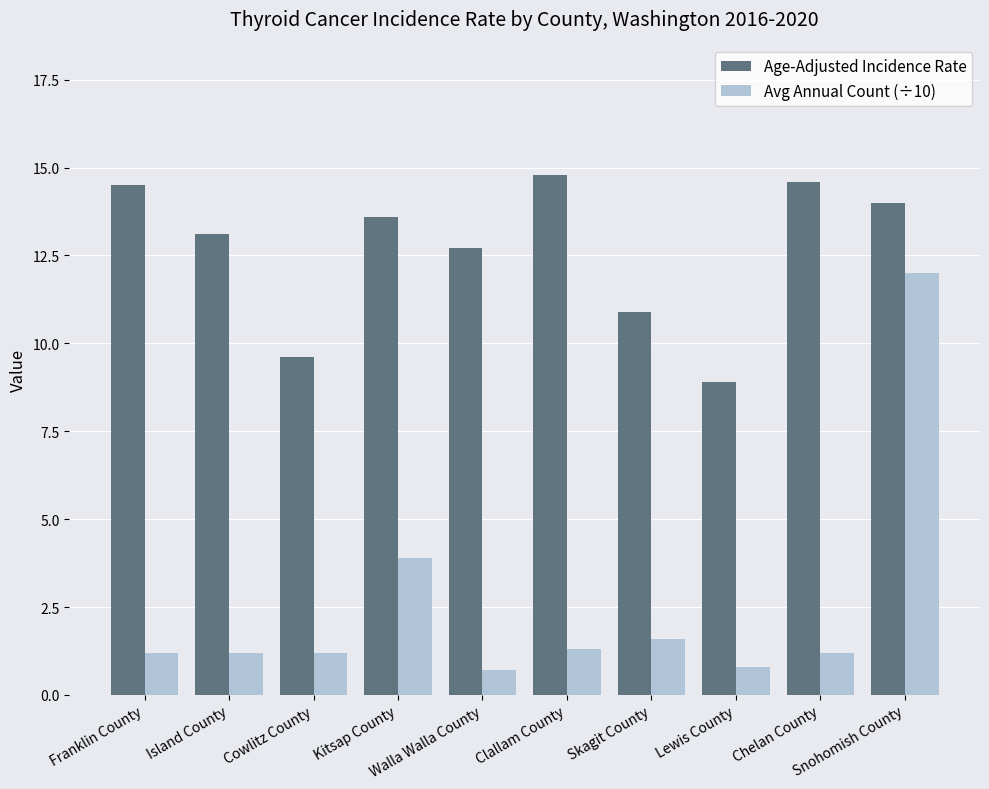

What is the minimum value for Avg Annual Count (÷10)?

0.7